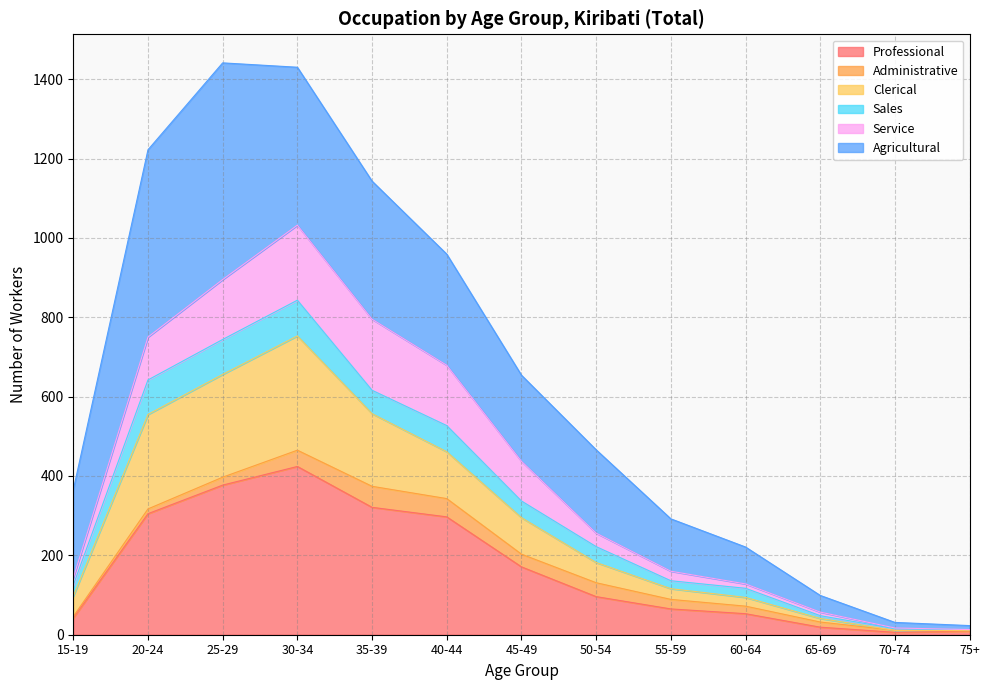

True or false: Professional and Clerical intersect in this chart.

False